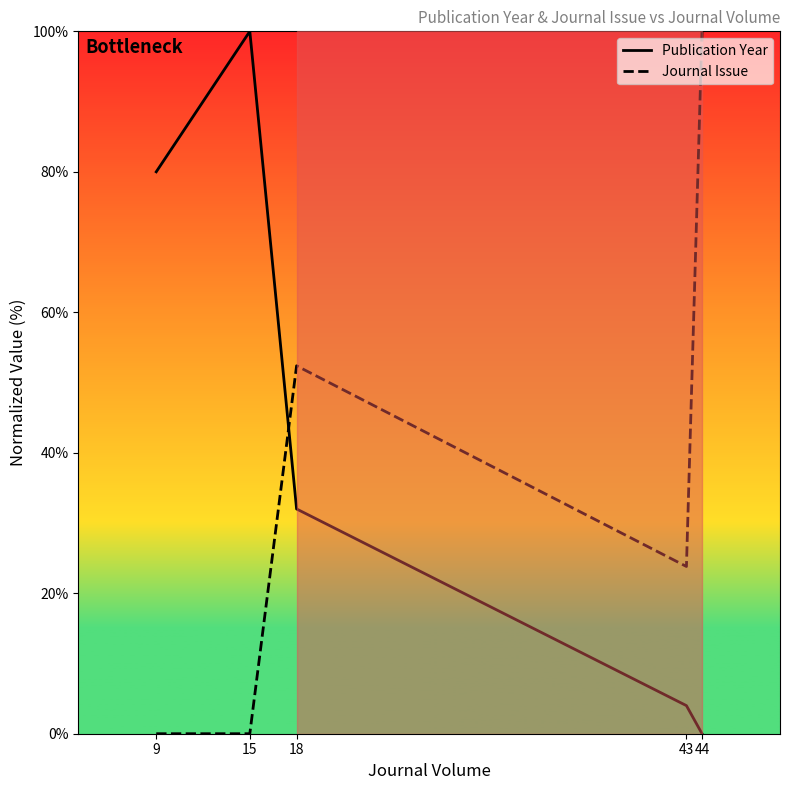

What is the sum of all Publication Year values?

216.0